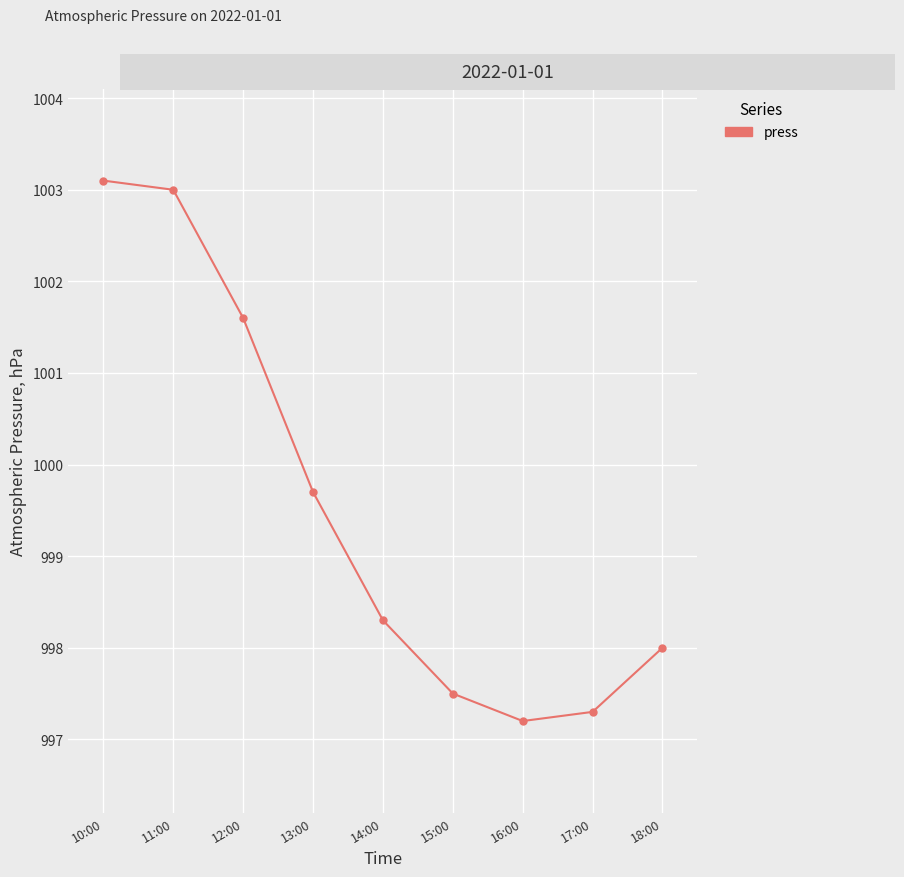

Rank the categories by value from highest to lowest.

10:00, 11:00, 12:00, 13:00, 14:00, 18:00, 15:00, 17:00, 16:00